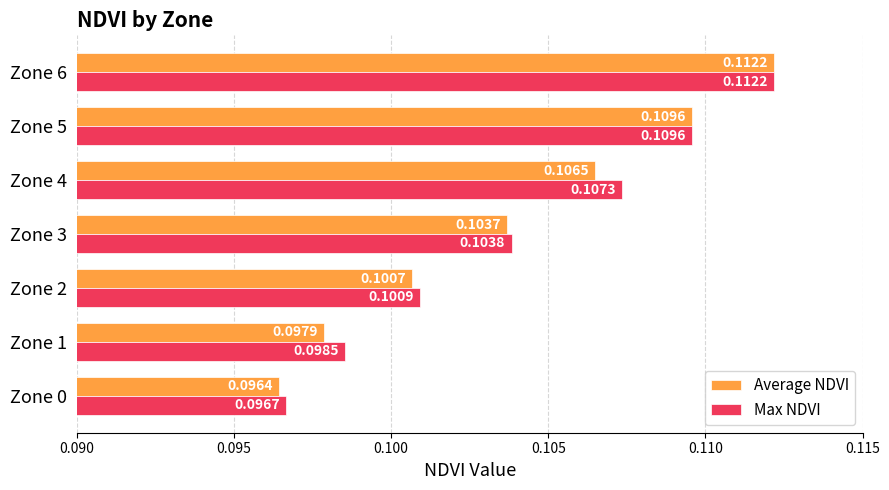

Is the value of Average NDVI at Zone 3 greater than the value of Max NDVI at Zone 4?

No